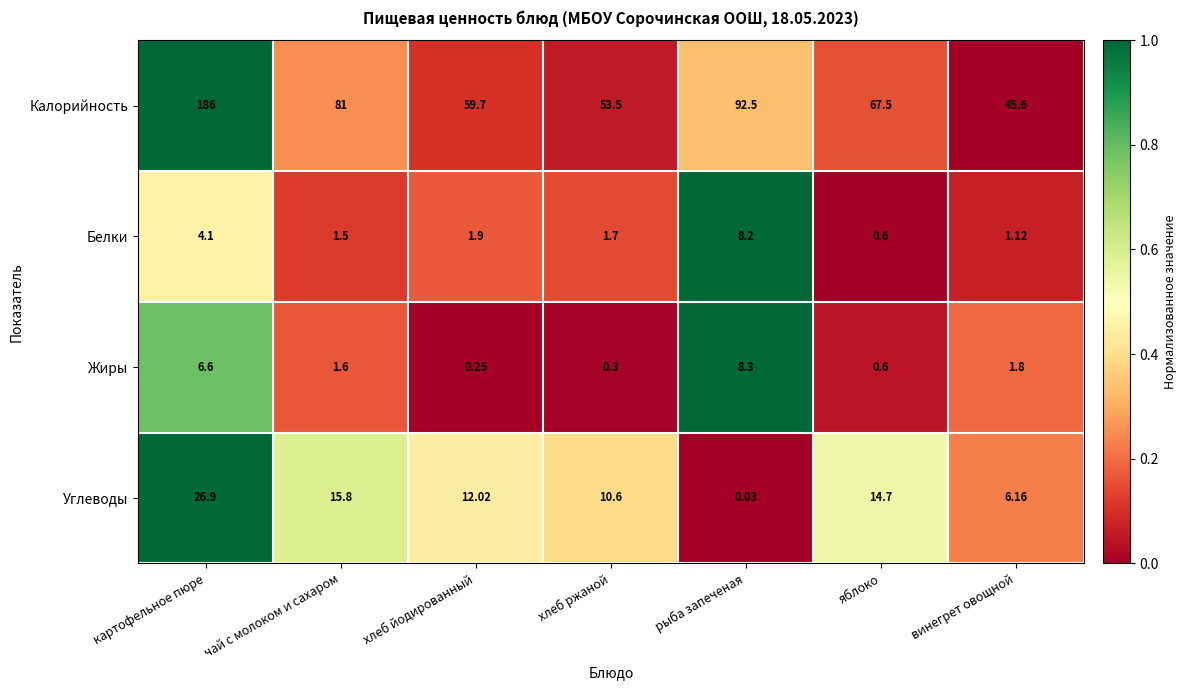

Rank the categories by Углеводы value from lowest to highest.

рыба запеченая, винегрет овощной, хлеб ржаной, хлеб йодированный, яблоко, чай с молоком и сахаром, картофельное пюре